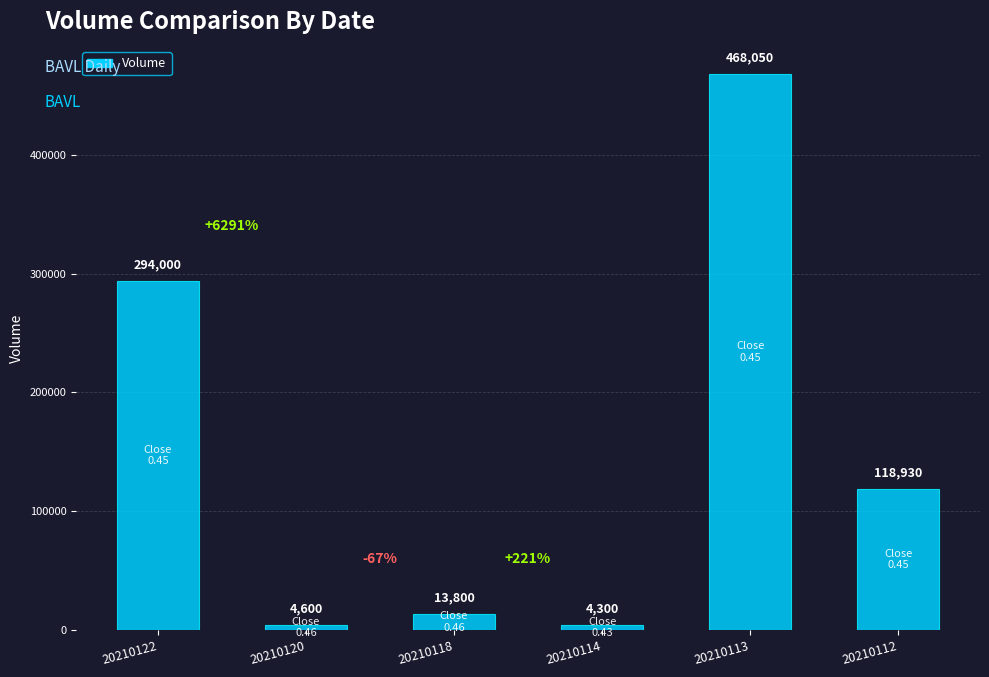

Approximately how many times larger is the value at 20210122 compared to 20210114?

68.4